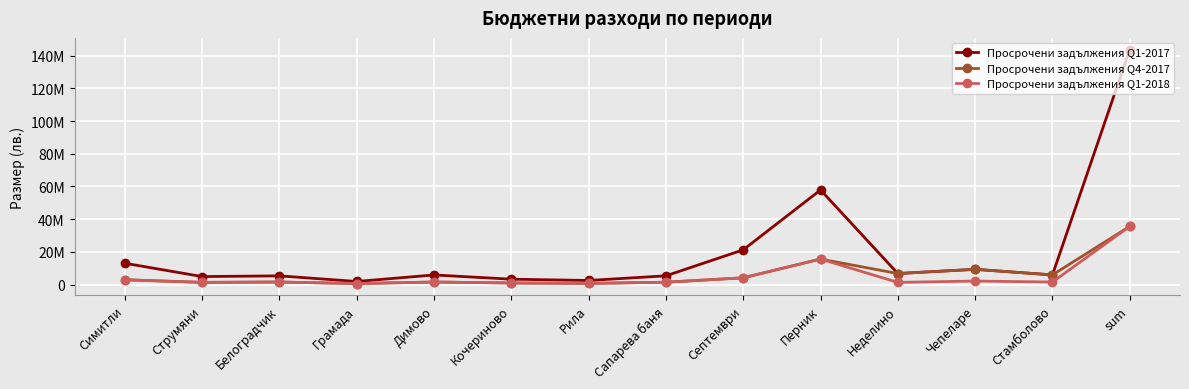

Does the chart have visible grid lines?

Yes